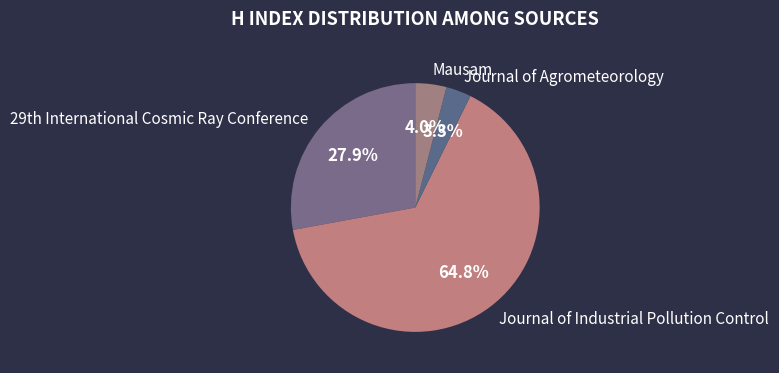

Is Journal of Industrial Pollution Control the majority of the pie?

Yes